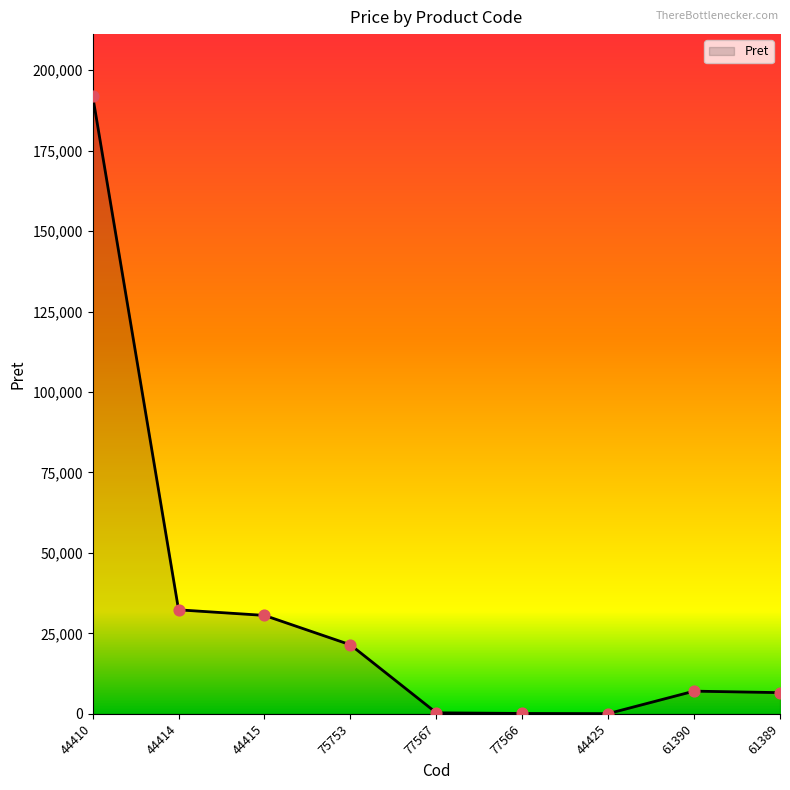

What is the change in value from 44425 to 61390?

+6983.2